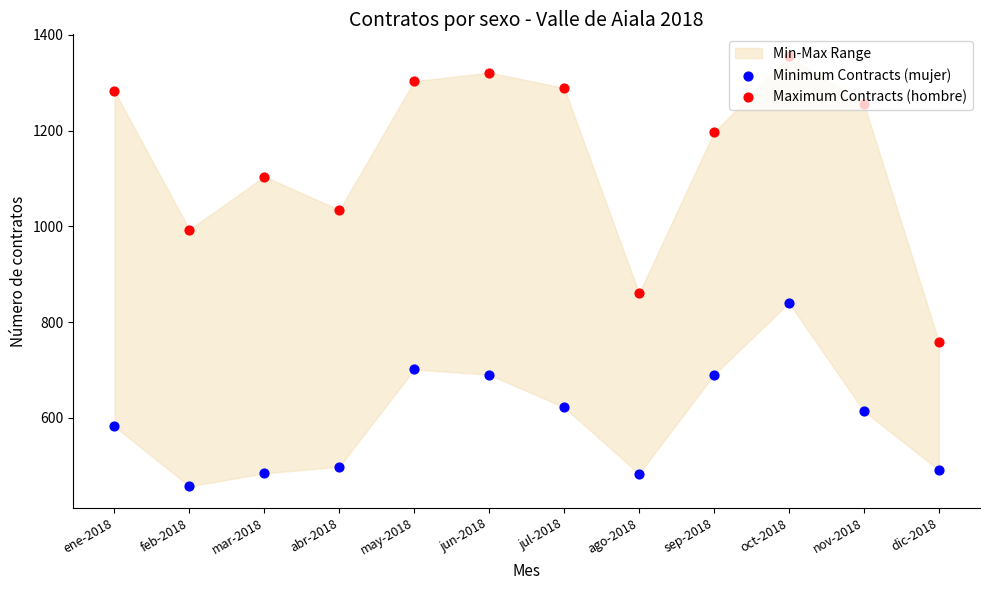

At which category is the sum across all series the highest?

oct-2018